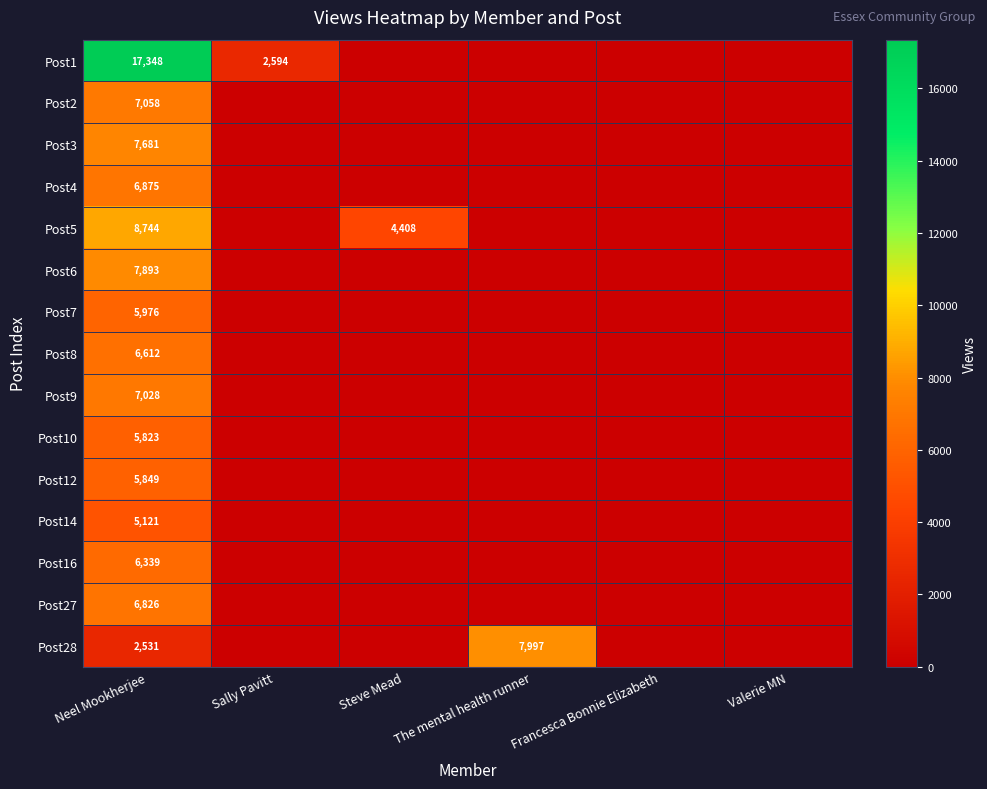

Rank the series at Neel Mookherjee from highest to lowest value.

Post1, Post5, Post6, Post3, Post2, Post9, Post4, Post27, Post8, Post16, Post7, Post12, Post10, Post14, Post28